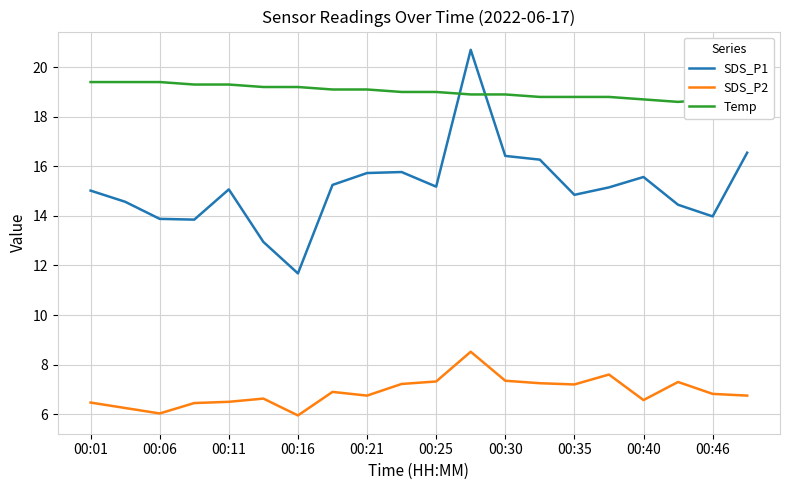

The value of SDS_P1 at 00:11 is 15.1. True or false?

True